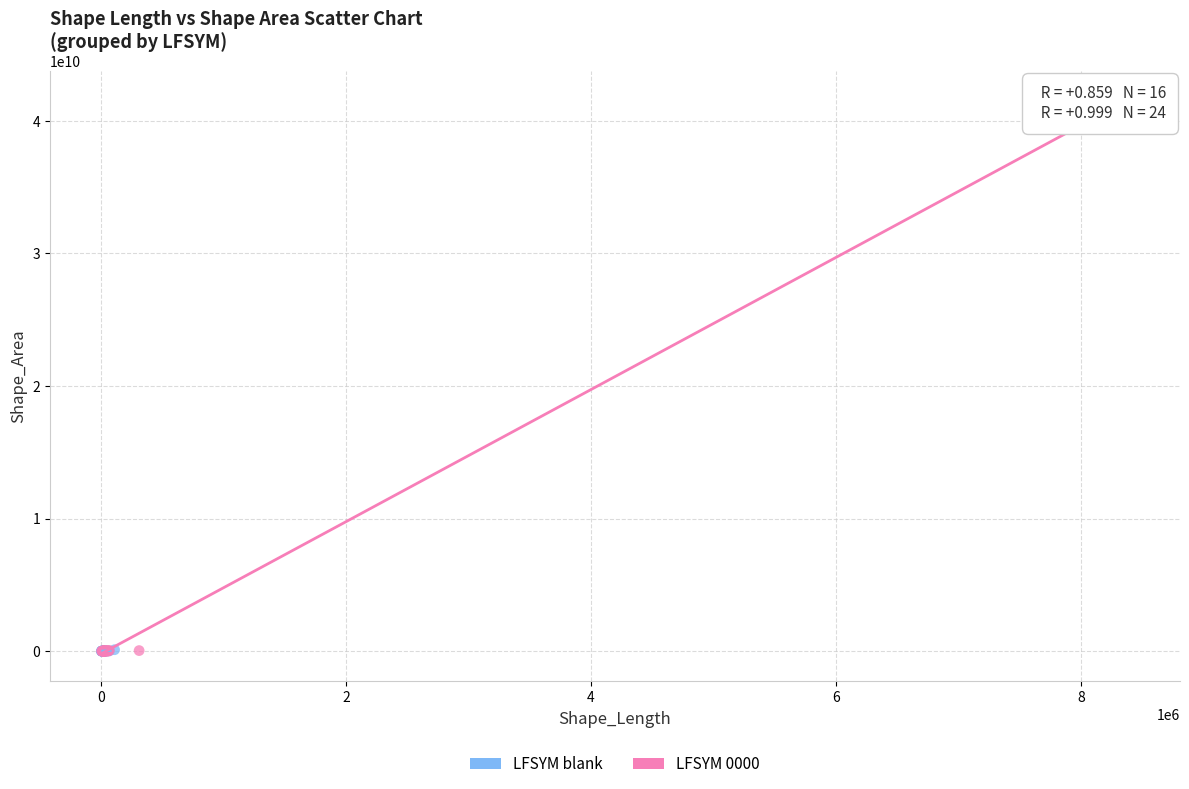

Which series reaches the maximum Y coordinate?

LFSYM 0000